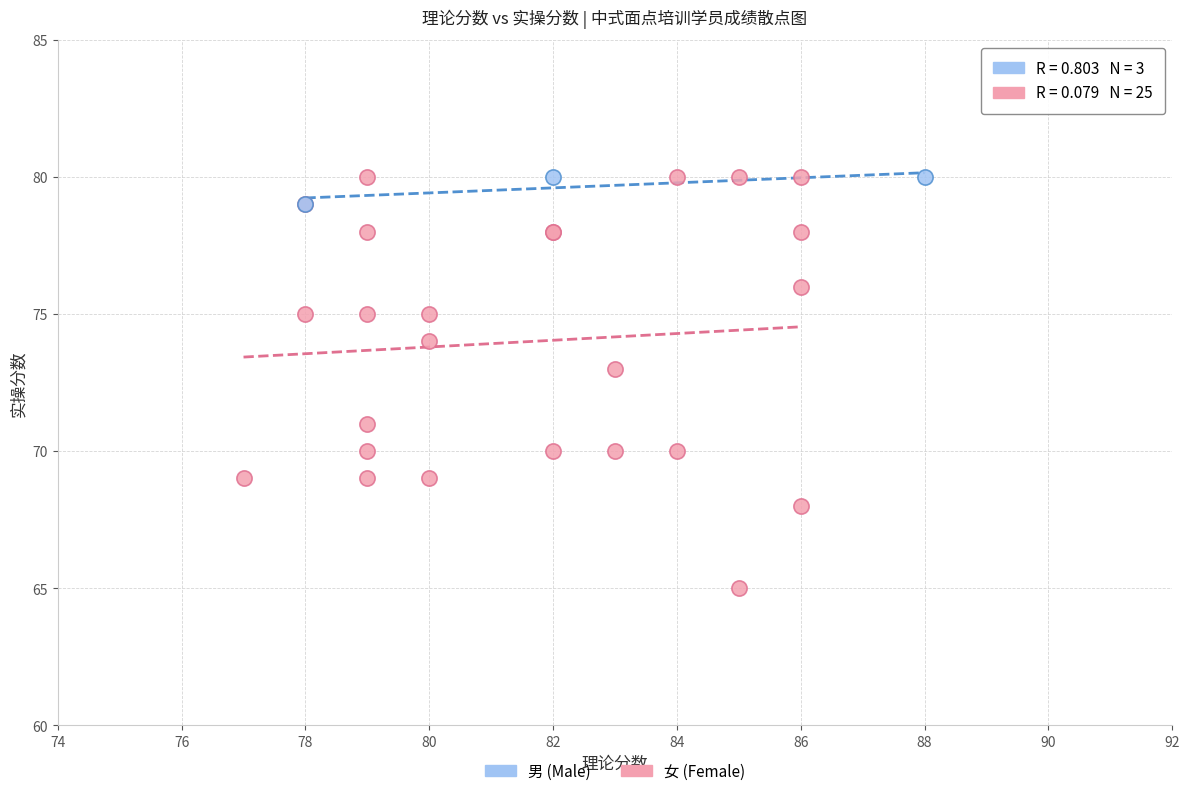

Which series contains the lowest Y value?

女 (Female)